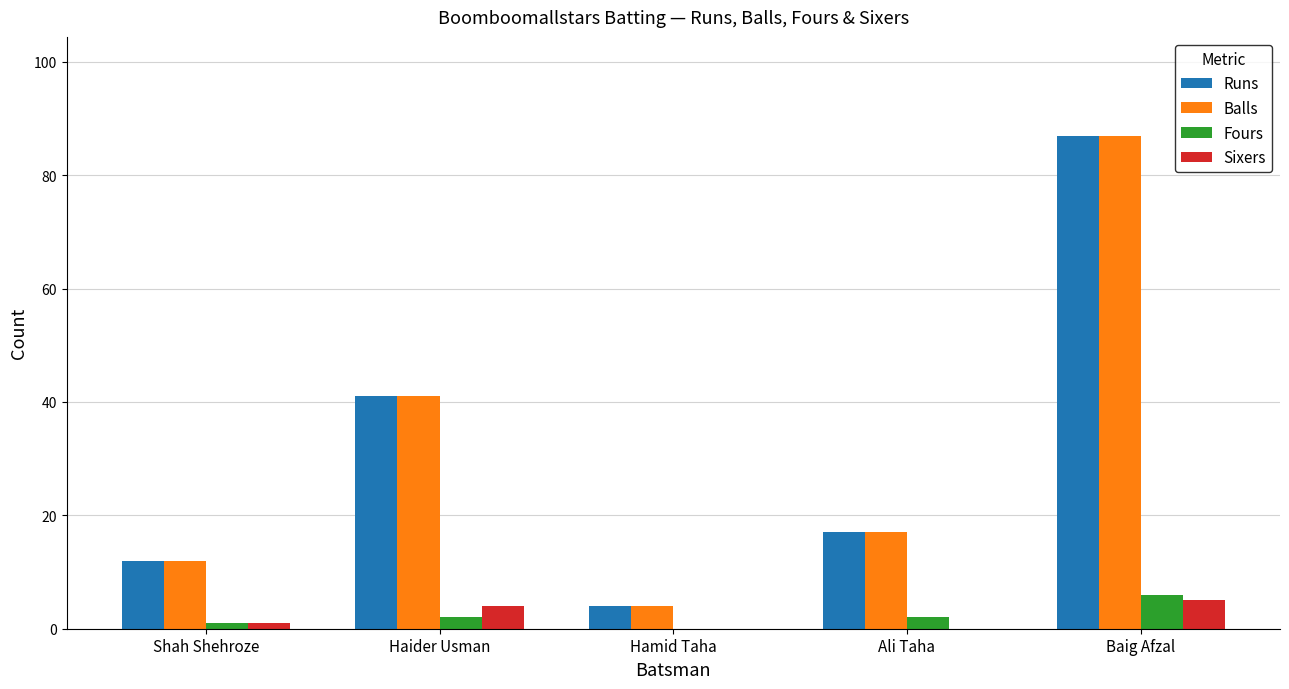

At which category is the sum across all series the highest?

Baig Afzal